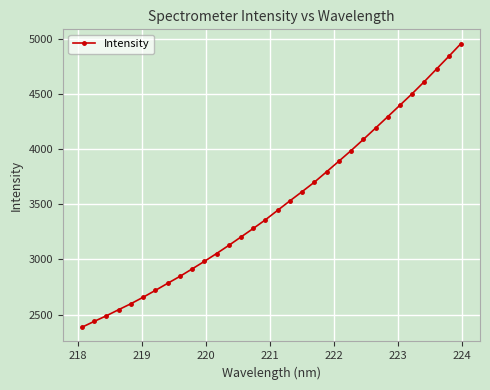

What is the maximum value shown in the chart?

4962.0